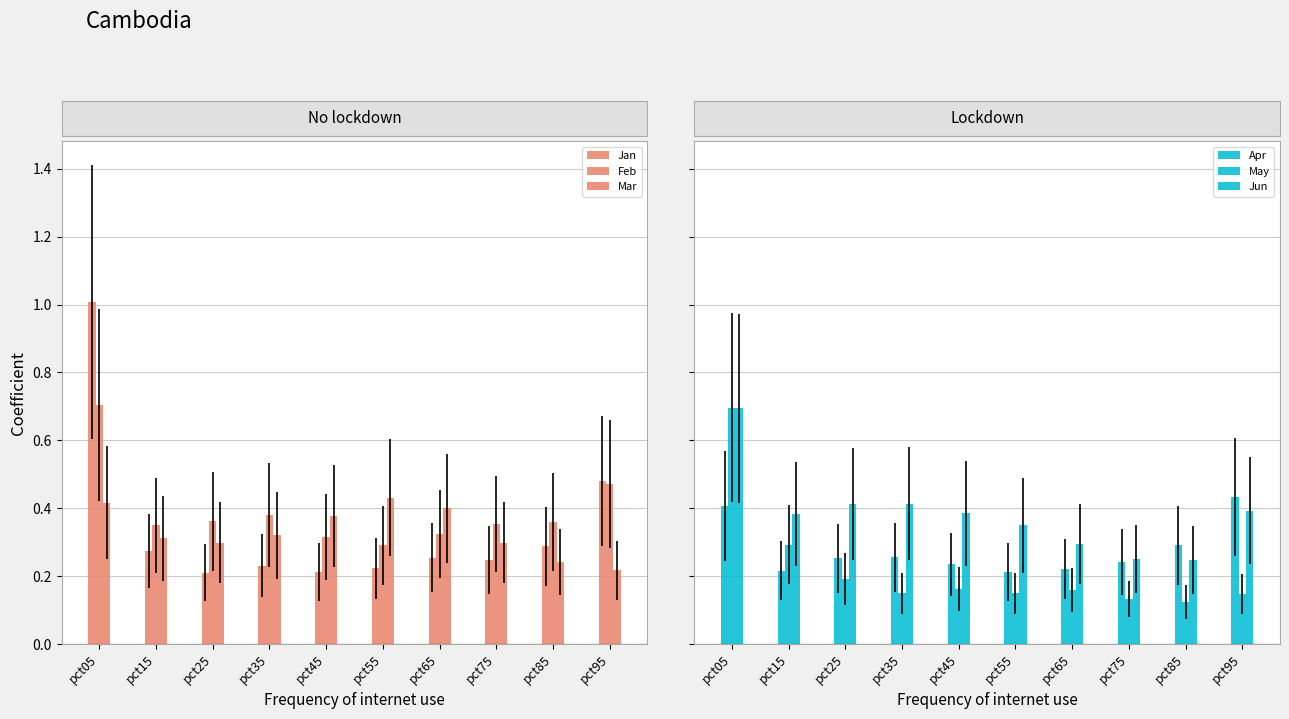

How many Jun values are between 0 and 1?

10